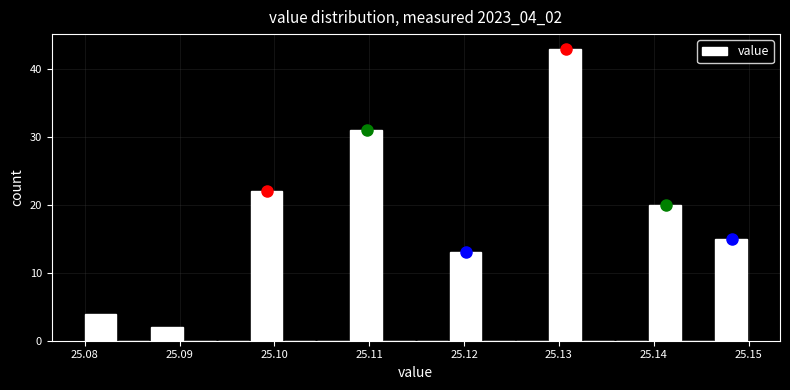

Read against the x-axis, roughly where is the centre of the tallest bar?

25.131